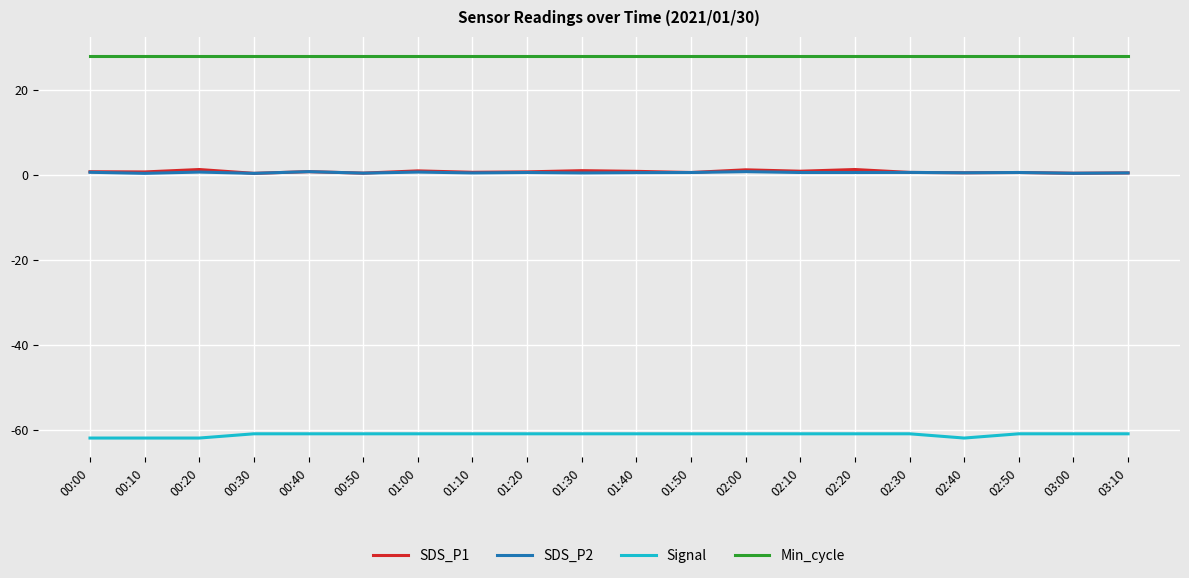

Is the value of Min_cycle at 01:40 greater than the value of SDS_P1 at 01:50?

Yes